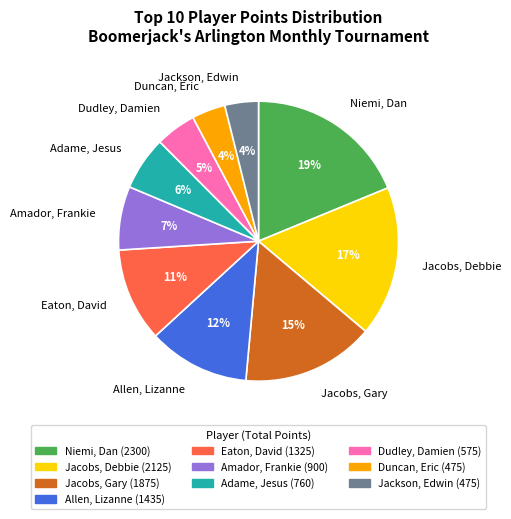

Count the number of slices in the pie.

10